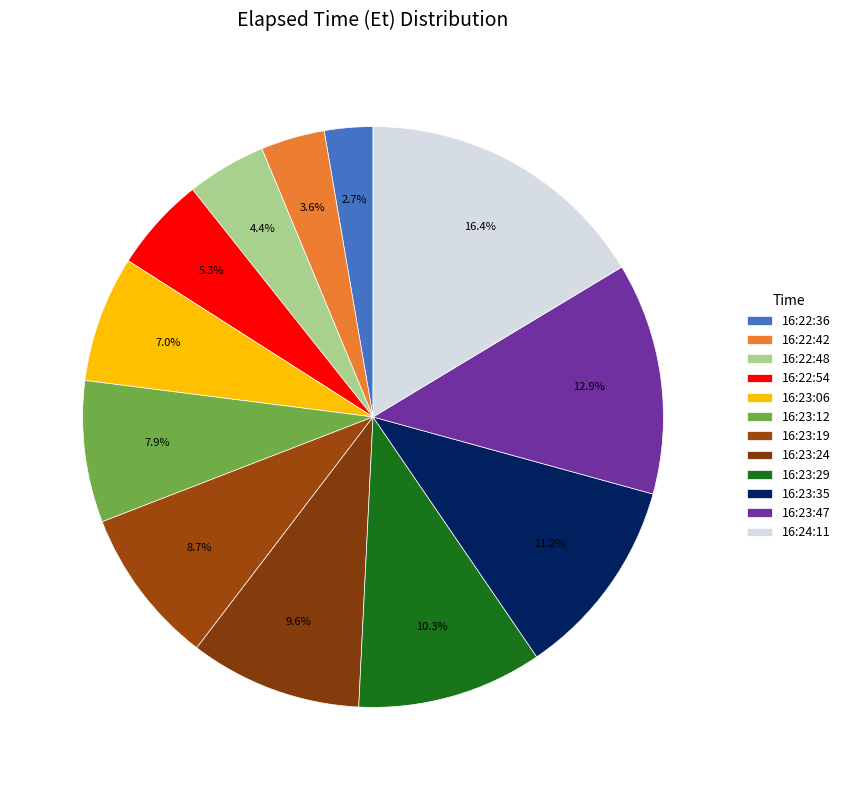

What percentage do 16:22:42 and 16:22:54 together represent?

8.8%